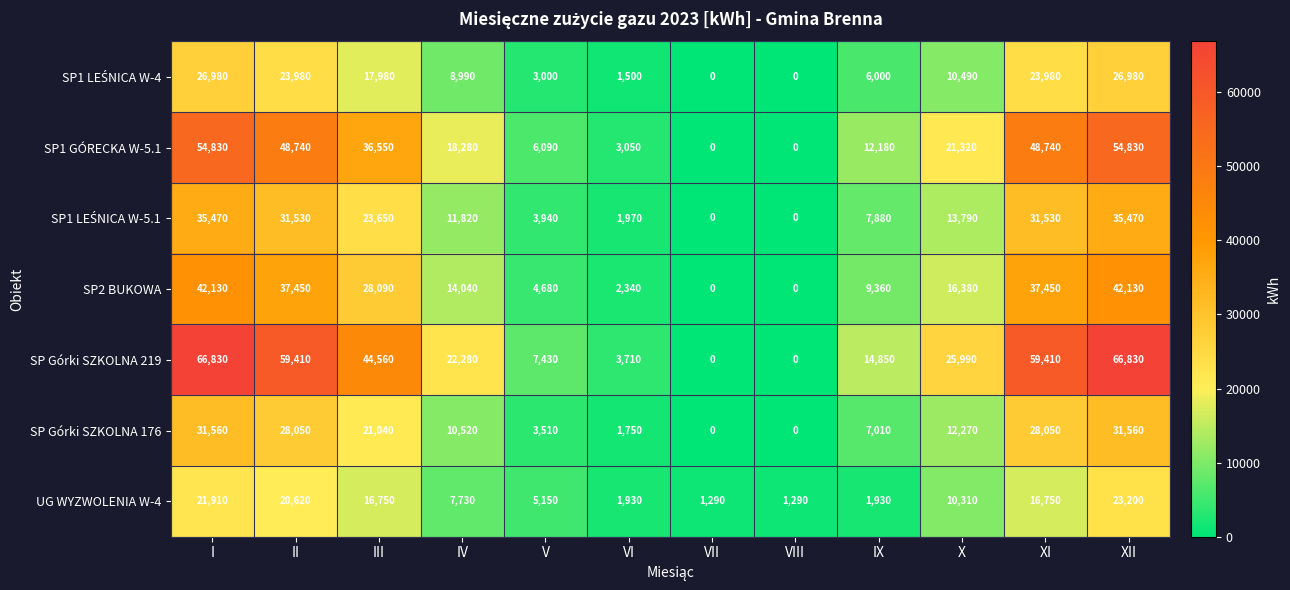

True or false: SP2 BUKOWA has a value of 2340 at VI.

True